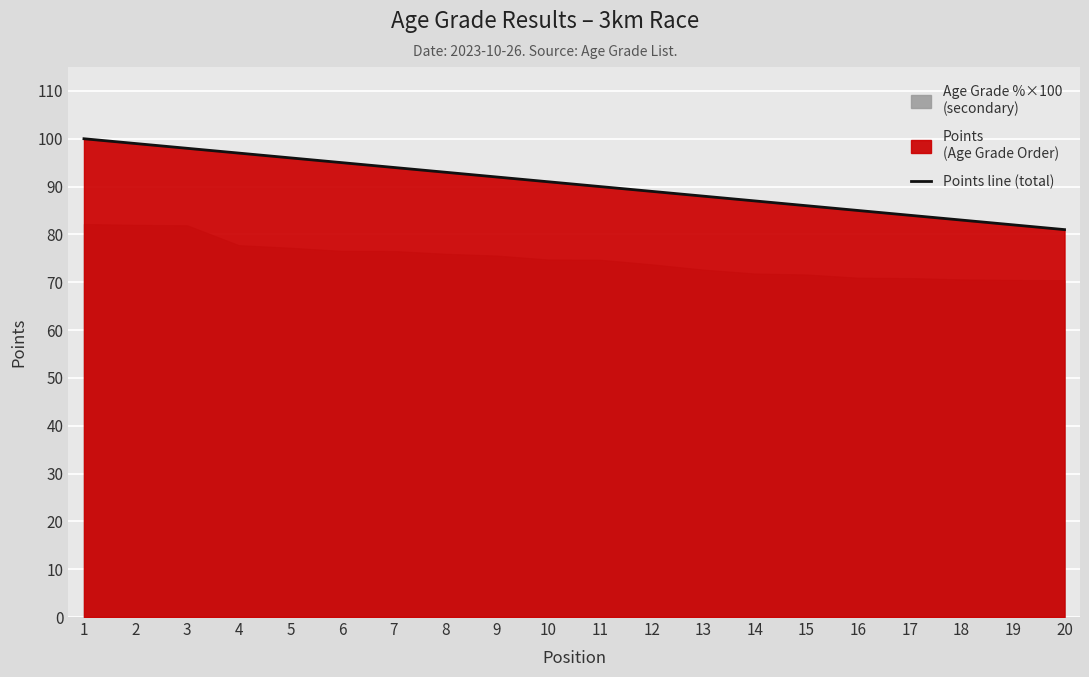

How many data points does each series have?

20